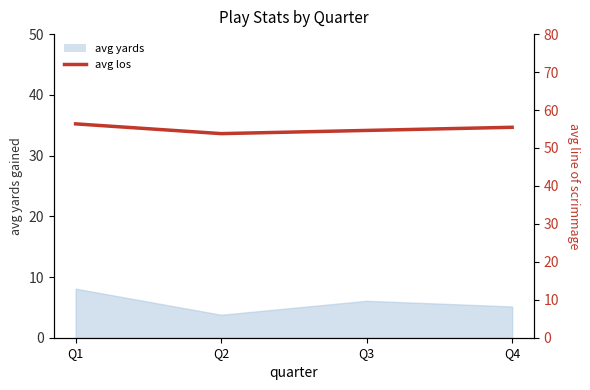

True or false: the data shows 53.8 at Q2.

True